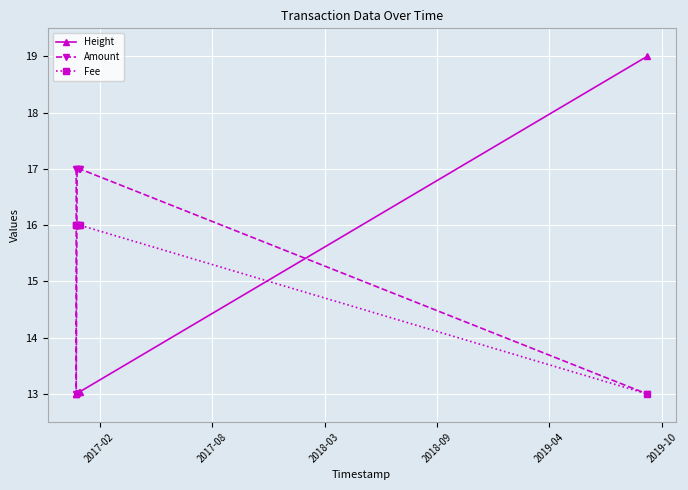

Reading left to right, transcribe all the data shown in this chart.

Height: 13.0	13.0	13.0	13.0	13.0	19.0
Amount: 17.0	13.0	17.0	17.0	17.0	13.0
Fee: 16.0	16.0	16.0	16.0	16.0	13.0